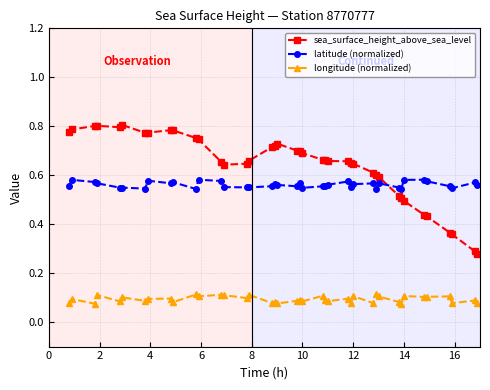

List the series in order of their peak value, highest first.

sea_surface_height_above_sea_level, latitude (normalized), longitude (normalized)